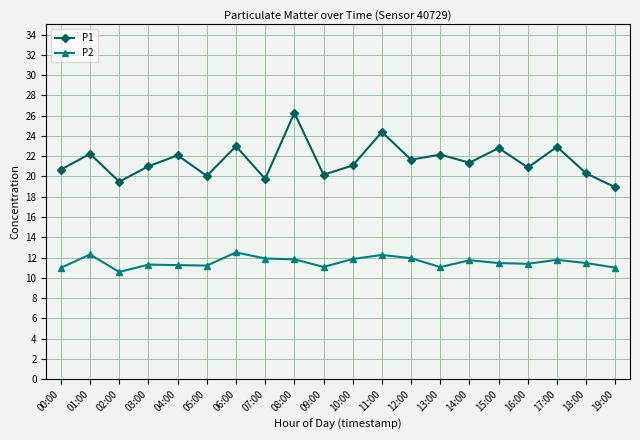

How many series are shown in this chart?

2